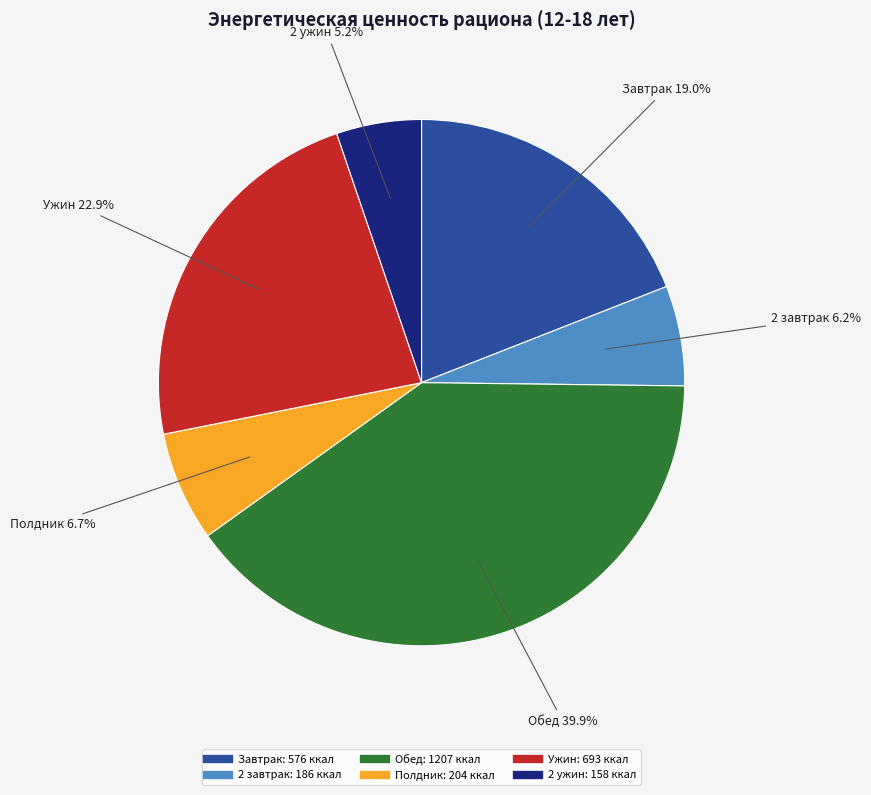

To the nearest percent, what portion does Завтрак represent?

19%